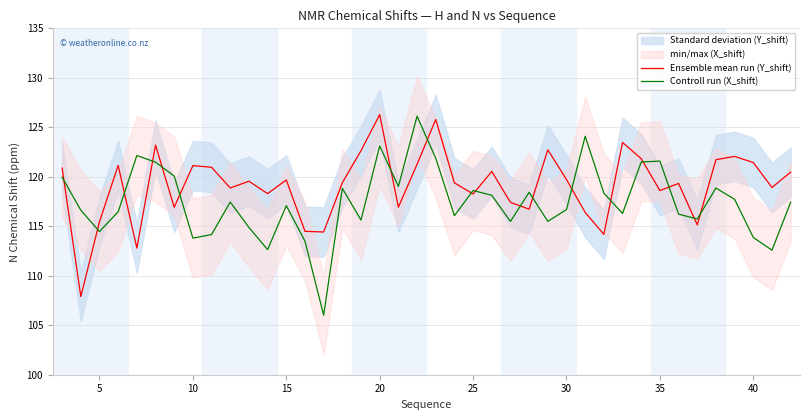

How many intersections are there between Ensemble mean run (Y_shift) and Controll run (X_shift)?

18